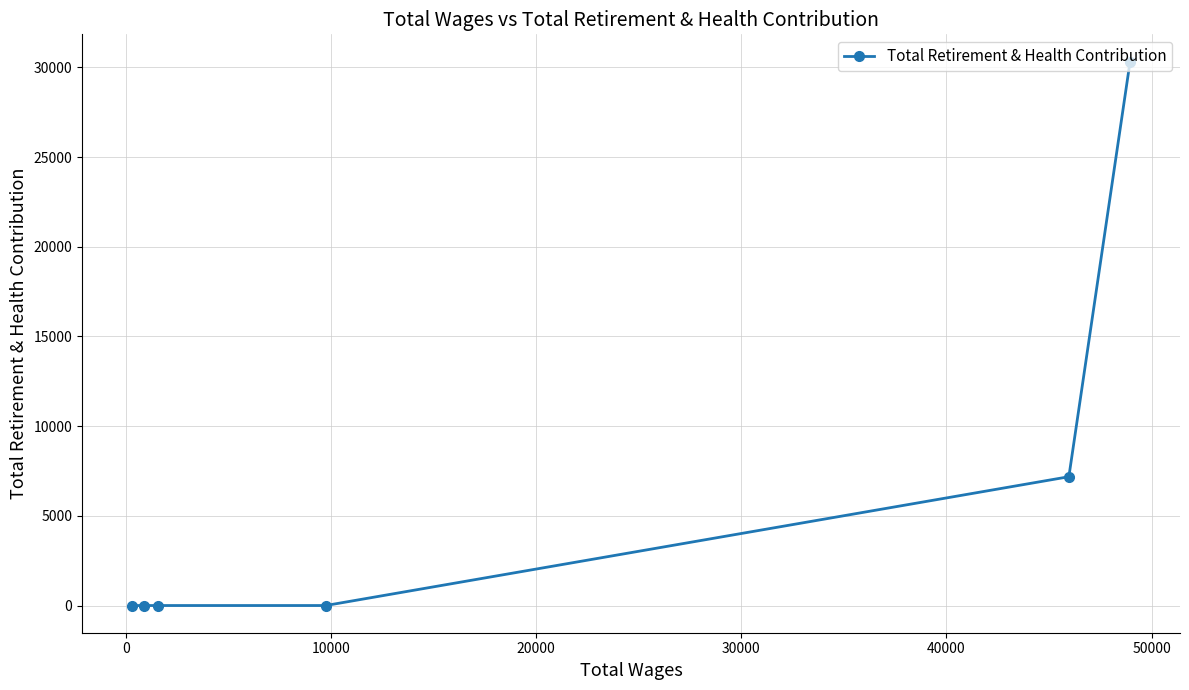

Reading left to right, extract all data points from this chart.

0	0	0	0	7180	30324